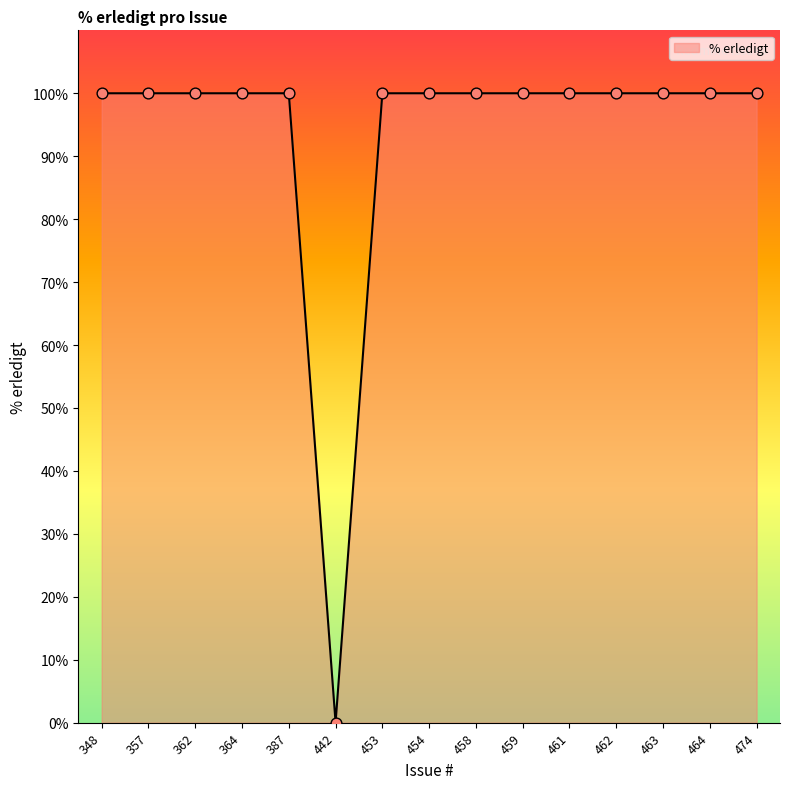

What is the change in value from 442 to 453?

+100